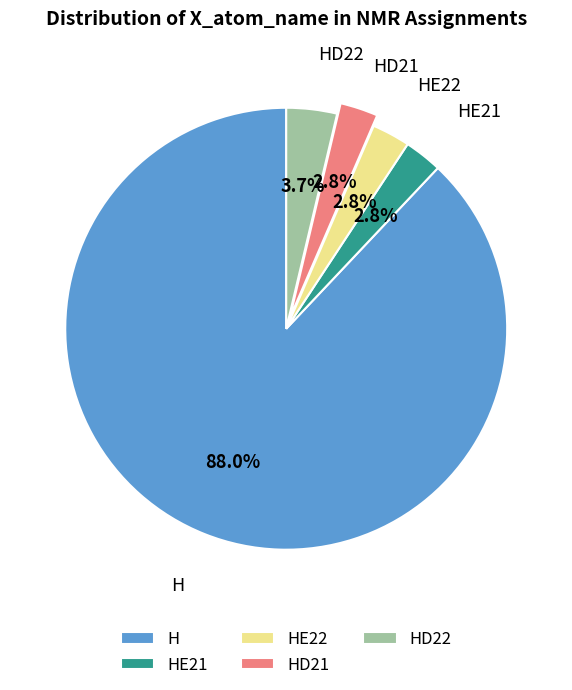

Is it true that HD21 is 3% of the pie?

True